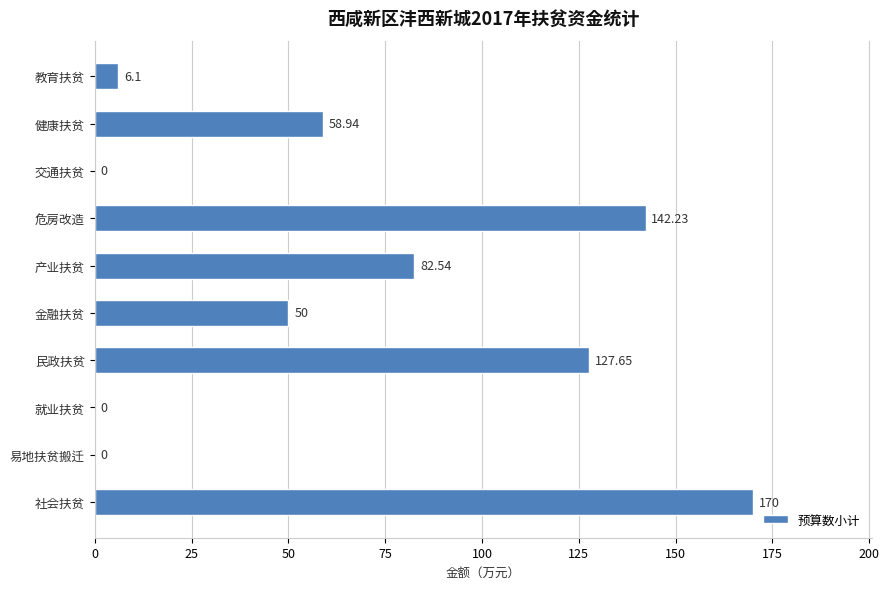

Which has a higher value, 易地扶贫搬迁 or 健康扶贫?

健康扶贫